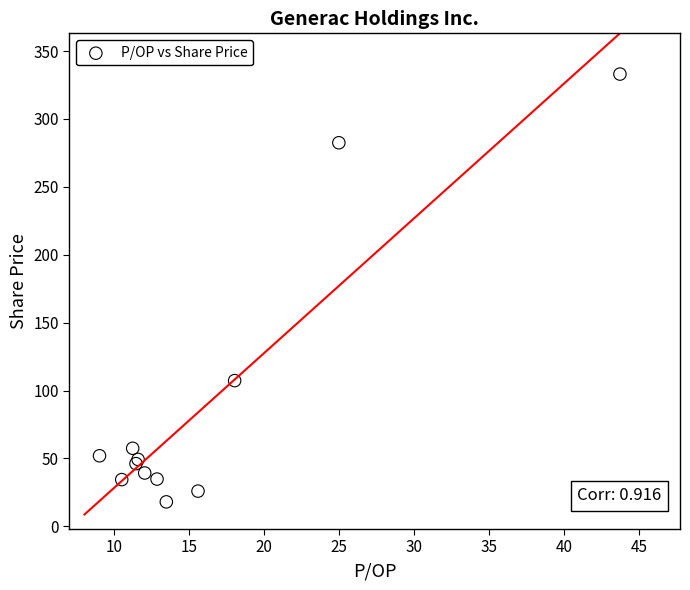

What Y value in the scatter plot is closest to 175?

107.3